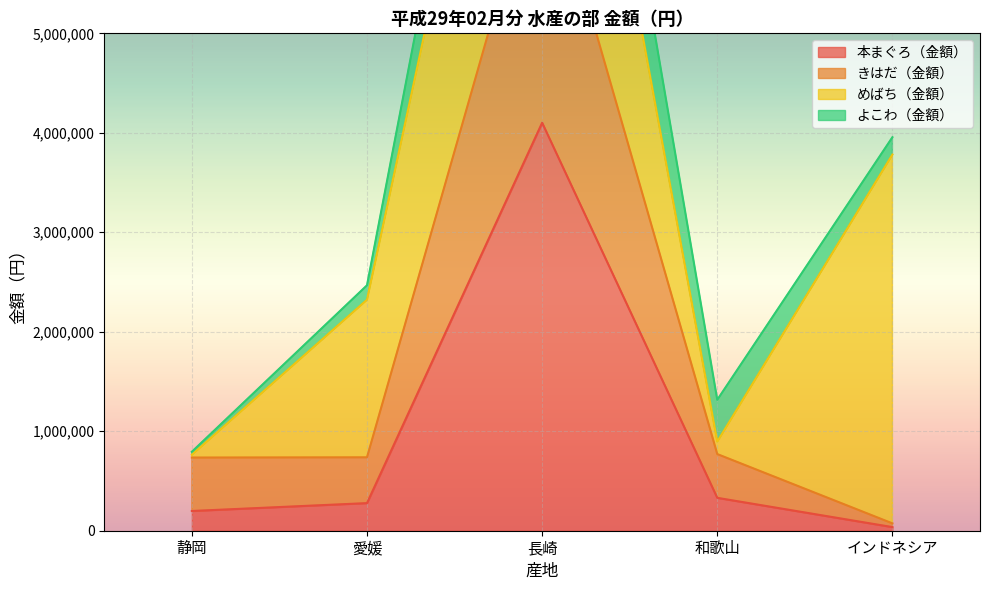

What is the highest value of the 本まぐろ（金額） series?

4101344